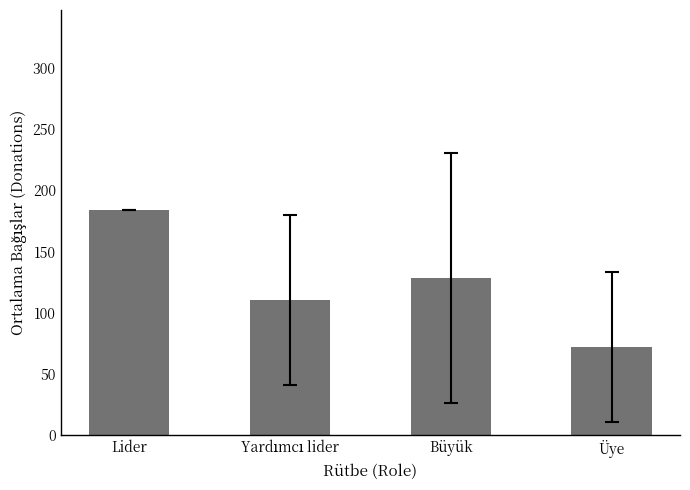

What is the value of the 1st bar from the left?

184.0